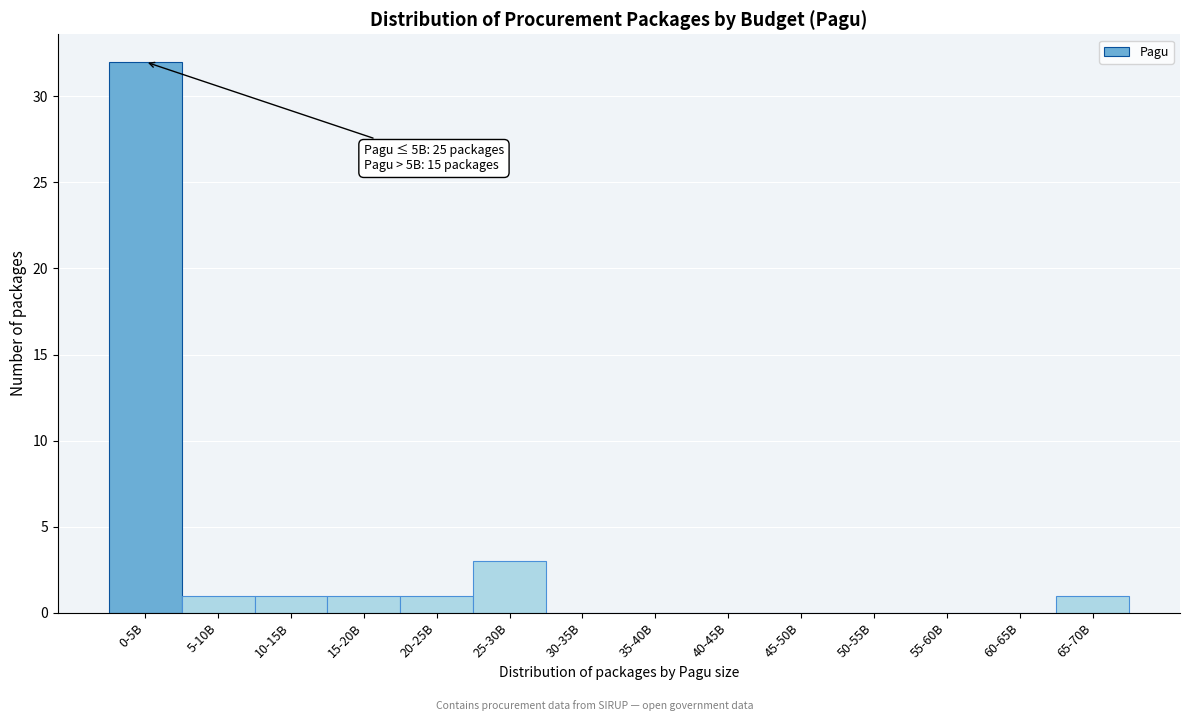

Reading right to left, transcribe all the data shown in this chart.

65-70B=1	60-65B=0	55-60B=0	50-55B=0	45-50B=0	40-45B=0	35-40B=0	30-35B=0	25-30B=3	20-25B=1	15-20B=1	10-15B=1	5-10B=1	0-5B=32